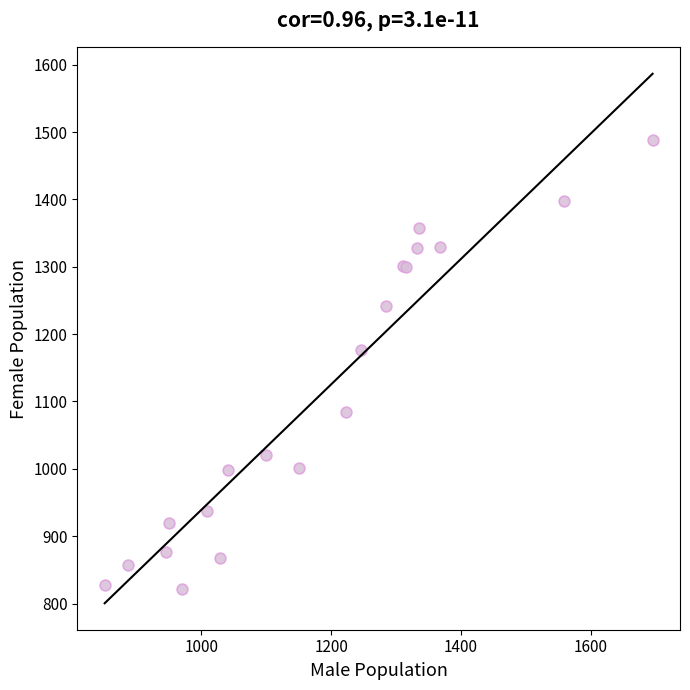

What Y value in the scatter plot is closest to 1155?

1177